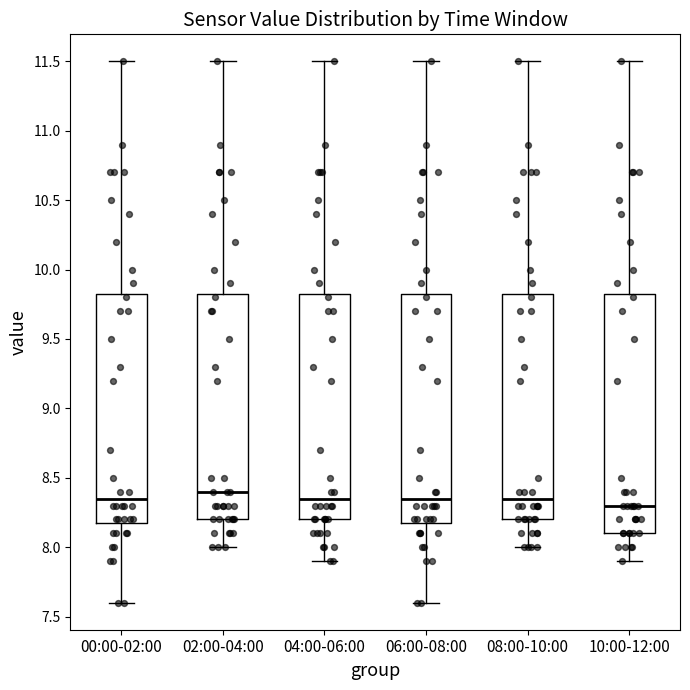

Reading left to right, transcribe this box plot: for each box, give where its median line is, the range the box spans, and where its two whiskers end, as read against the y-axis. The values are not printed on the chart, so give them approximately, as read against the axis.

00:00-02:00: median 8.35, box 8.20 to 9.85, whiskers 7.60 to 11.50
02:00-04:00: median 8.40, box 8.20 to 9.85, whiskers 8.00 to 11.50
04:00-06:00: median 8.35, box 8.20 to 9.85, whiskers 7.90 to 11.50
06:00-08:00: median 8.35, box 8.20 to 9.85, whiskers 7.60 to 11.50
08:00-10:00: median 8.35, box 8.20 to 9.85, whiskers 8.00 to 11.50
10:00-12:00: median 8.30, box 8.10 to 9.85, whiskers 7.90 to 11.50